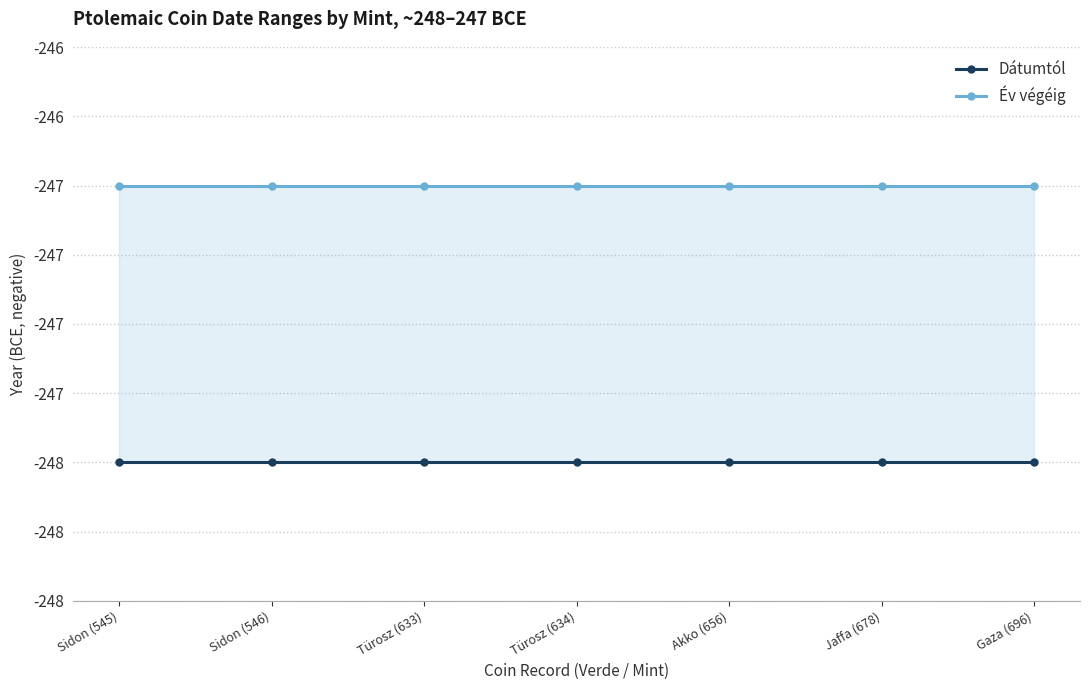

What is the sum of all Dátumtól values?

-1736